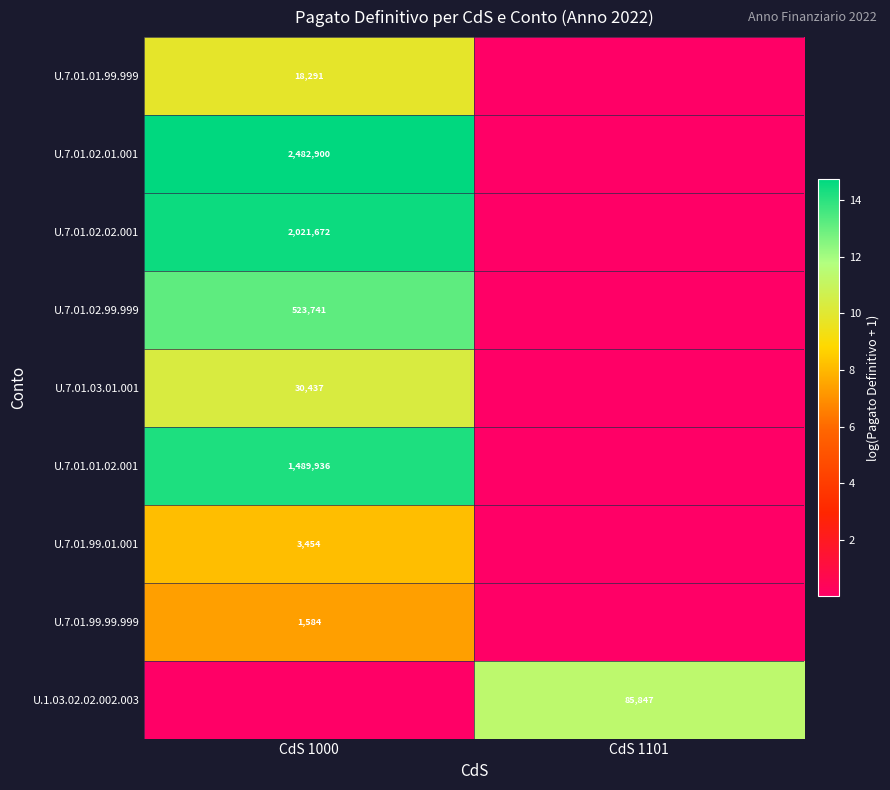

What is the sum of all U.7.01.02.01.001 values?

14.7